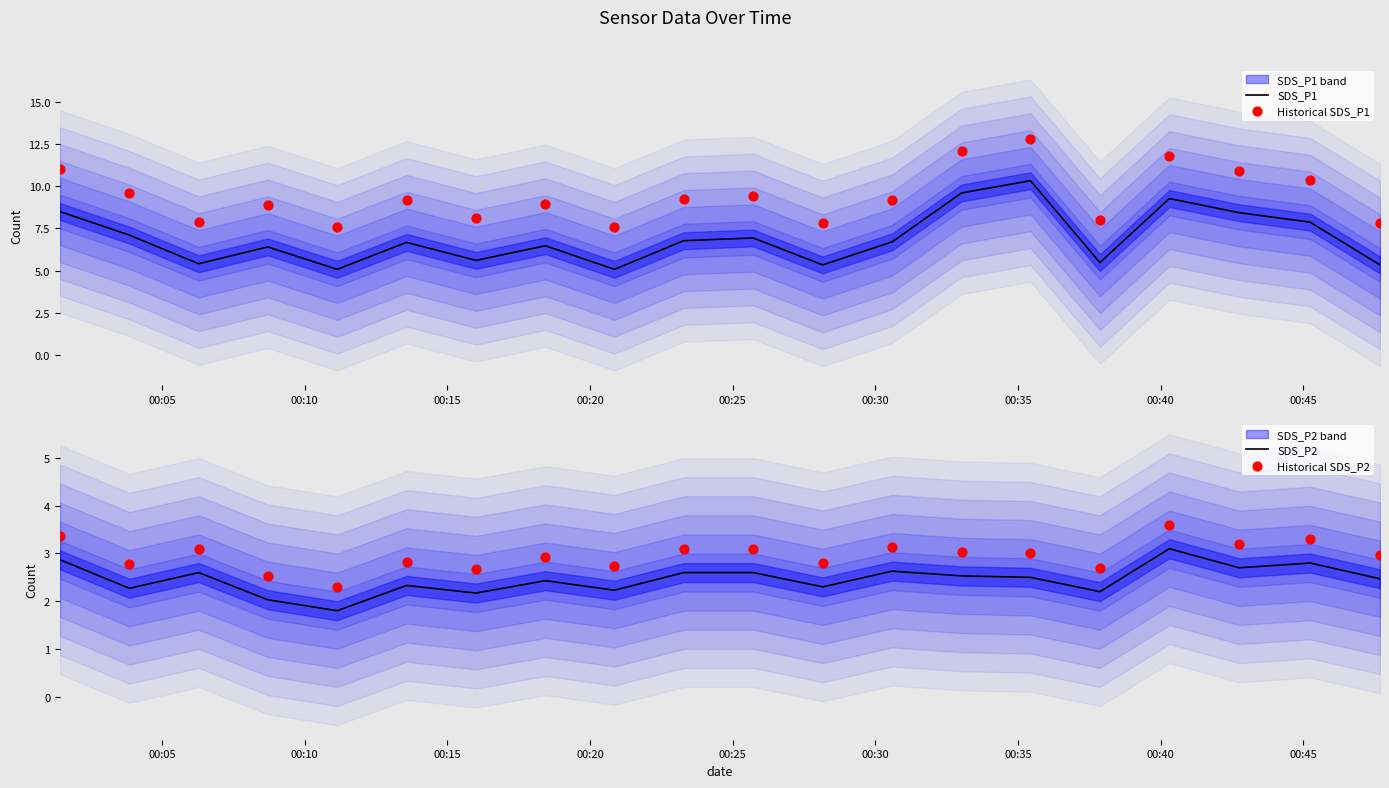

Which series has the widest spread of Y values?

SDS_P1